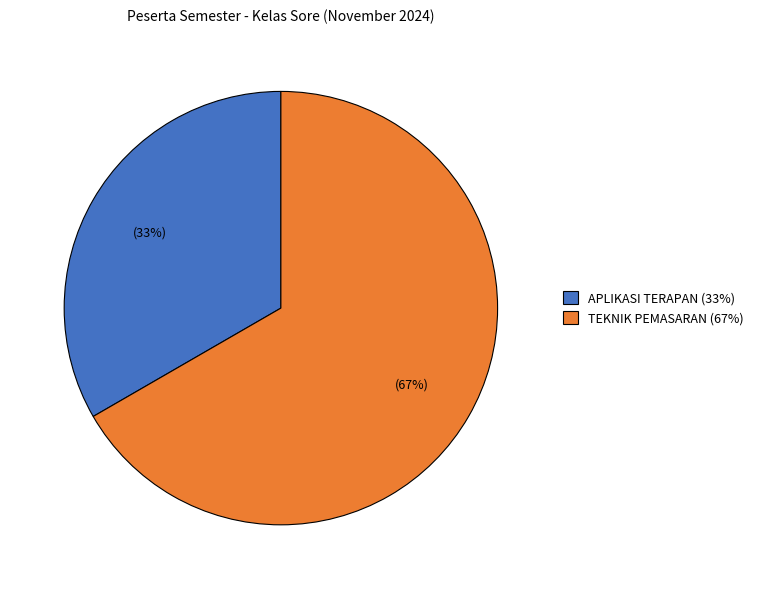

Combined, do TEKNIK PEMASARAN and APLIKASI TERAPAN account for over 50%?

Yes